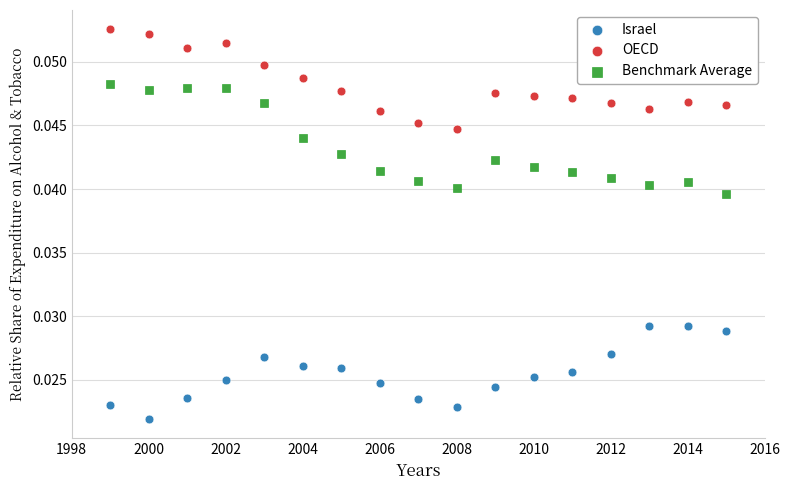

Which series reaches the maximum Y coordinate?

OECD